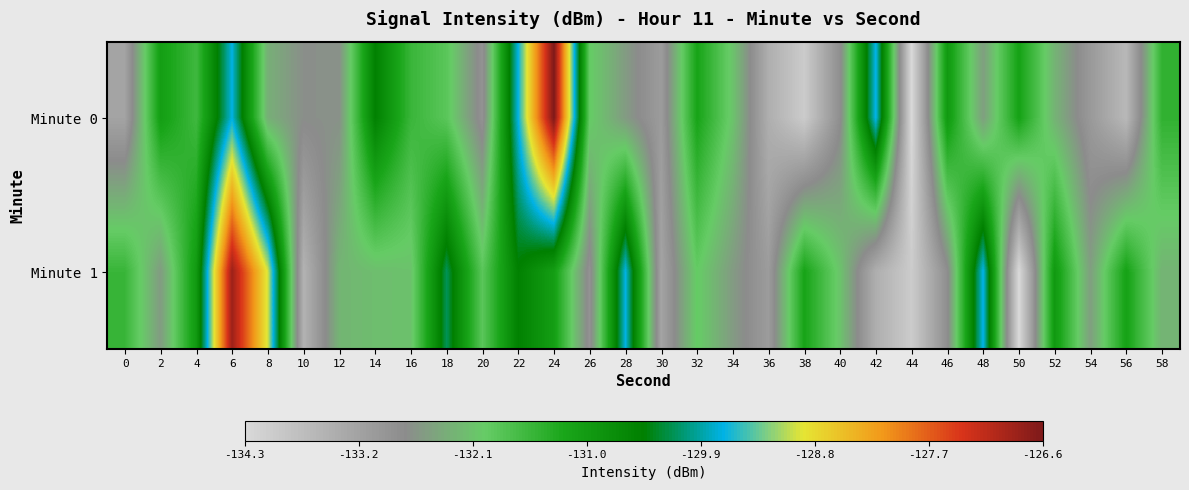

Reading left to right, transcribe all the data shown in this chart.

Minute 0: 0=-133.2	2=-131.1	4=-131.6	6=-129.7	8=-132.3	10=-132.7	12=-132.7	14=-130.5	16=-131.5	18=-131.9	20=-132.9	22=-129.7	24=-126.6	26=-132.0	28=-132.6	30=-133.1	32=-131.2	34=-132.1	36=-133.4	38=-134.0	40=-132.8	42=-129.6	44=-134.3	46=-131.0	48=-132.5	50=-131.1	52=-132.3	54=-133.0	56=-133.6	58=-131.4
Minute 1: 0=-131.5	2=-132.5	4=-131.0	6=-126.8	8=-129.0	10=-133.5	12=-132.2	14=-132.1	16=-132.1	18=-130.1	20=-131.9	22=-130.5	24=-131.1	26=-132.9	28=-129.7	30=-133.2	32=-132.0	34=-132.6	36=-133.1	38=-131.2	40=-132.1	42=-133.4	44=-134.0	46=-132.8	48=-129.6	50=-134.3	52=-131.0	54=-132.5	56=-131.1	58=-132.3